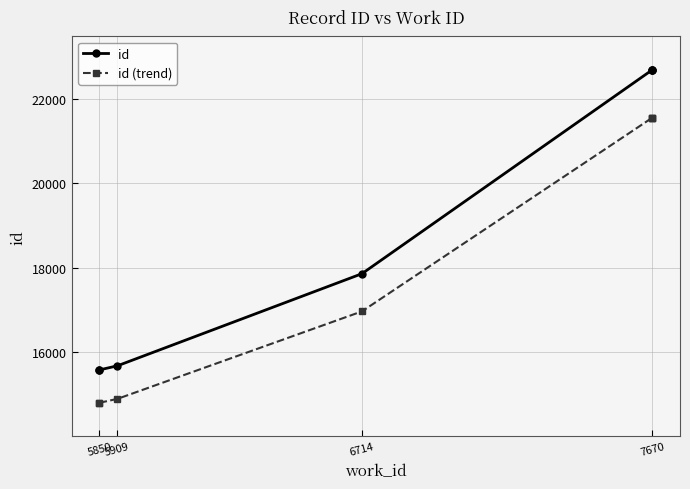

True or false: id (trend) has more than 2 points higher than both neighbors.

False